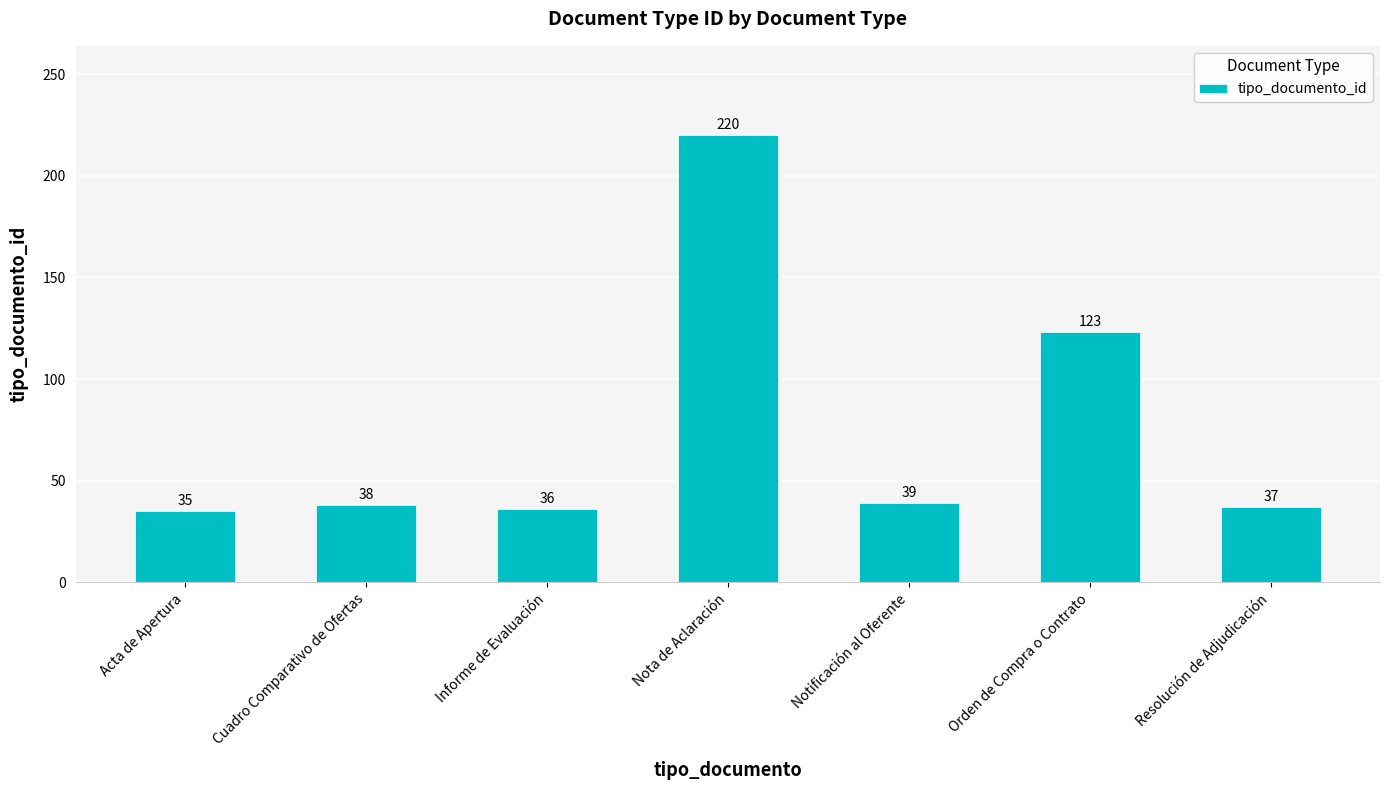

What is the label of the 1st bar from the left?

Acta de Apertura